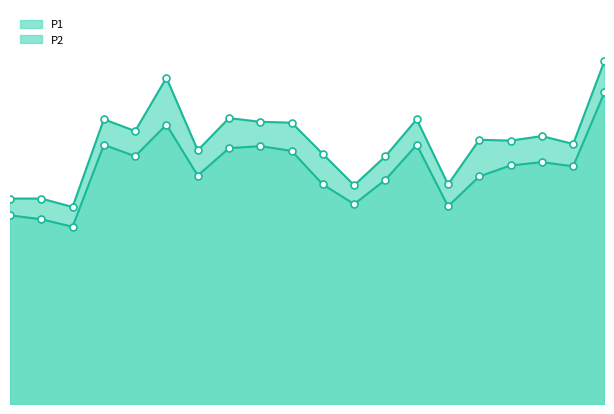

What is the difference between the second highest and minimum values in the P1 series?

7.7